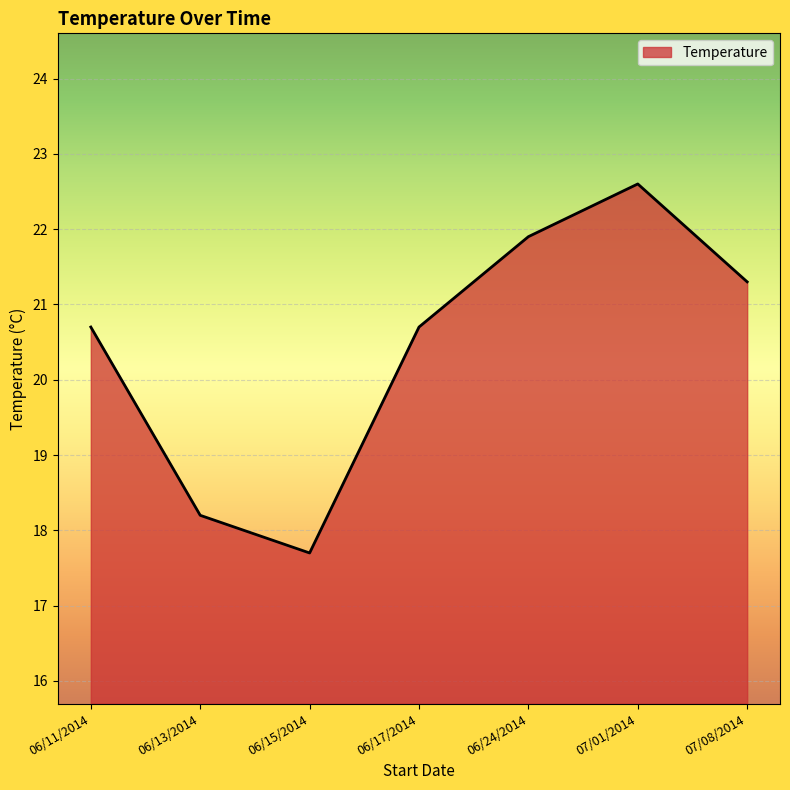

What position from the right is 06/15/2014?

5